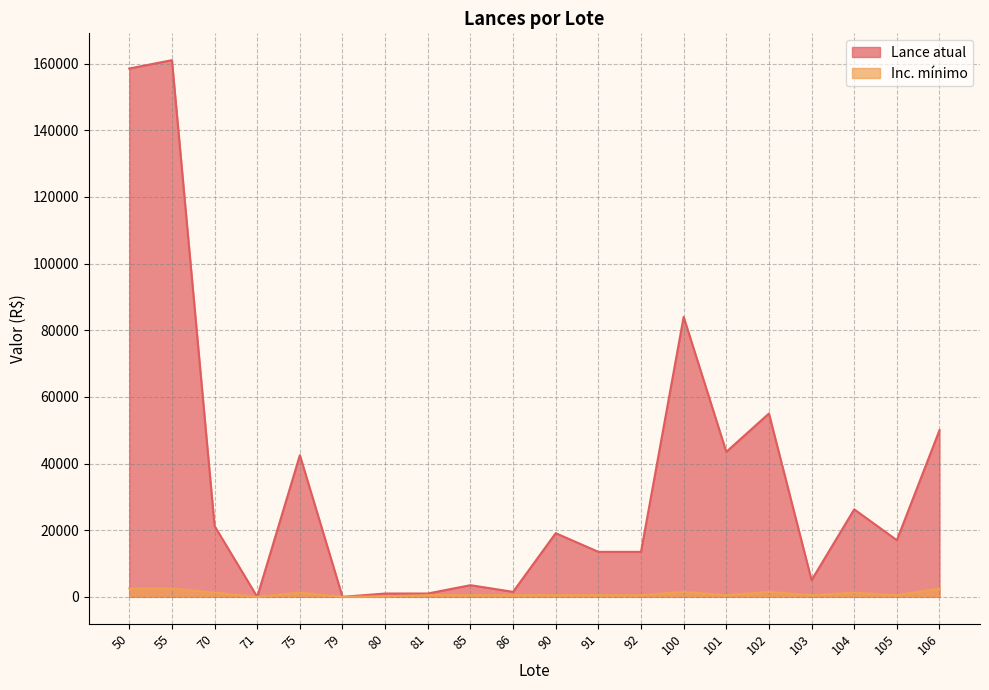

True or false: Lance atual and Inc. mínimo cross at least once.

False